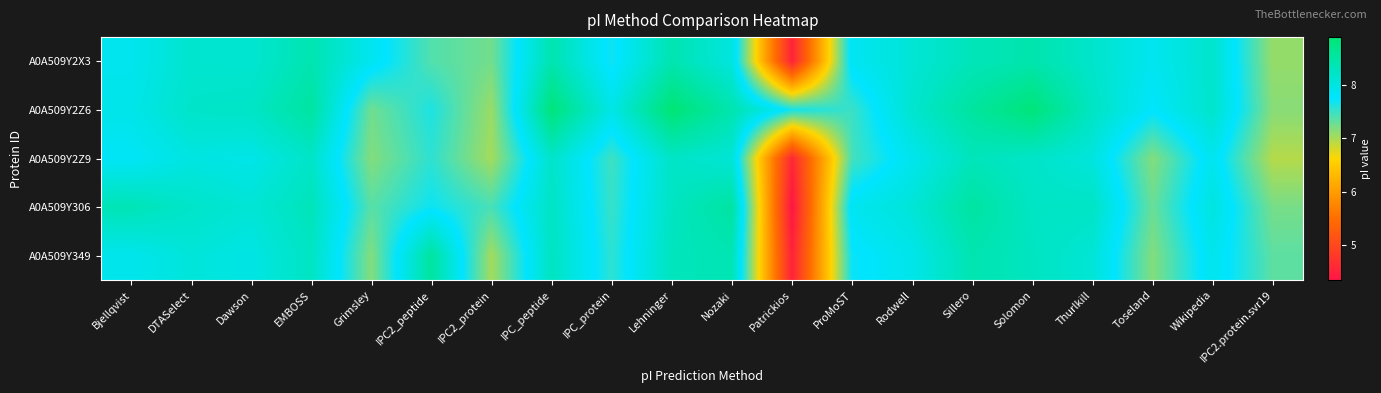

At Wikipedia, list the series in order from largest to smallest.

A0A509Y2Z6, A0A509Y2X3, A0A509Y306, A0A509Y349, A0A509Y2Z9